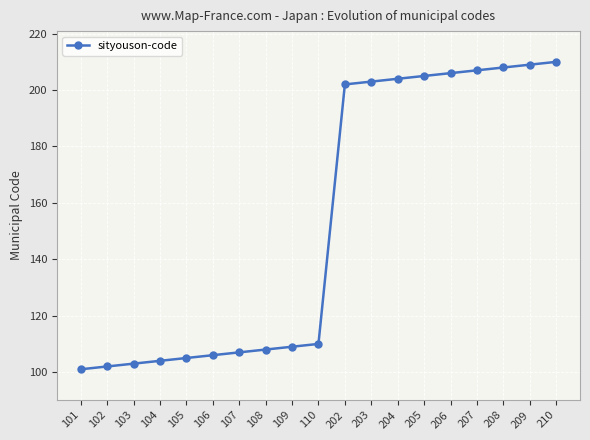

Reading left to right, what are all the values shown in this chart?

101=101	102=102	103=103	104=104	105=105	106=106	107=107	108=108	109=109	110=110	202=202	203=203	204=204	205=205	206=206	207=207	208=208	209=209	210=210